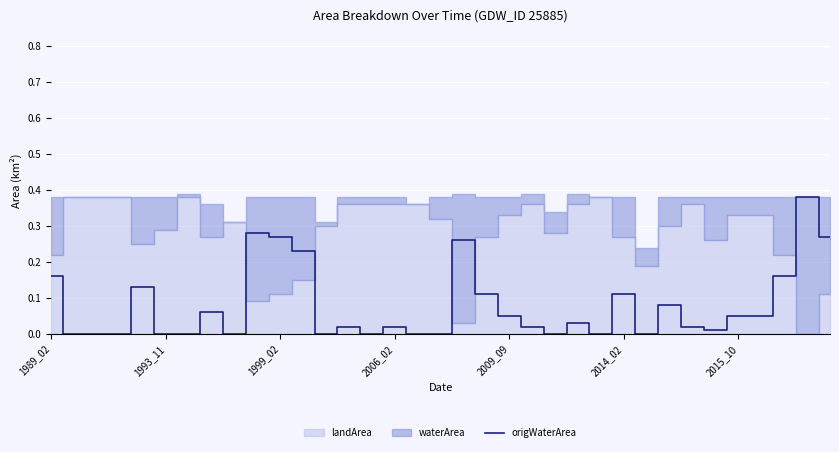

The value at 2014_02 is 0.0. True or false?

False